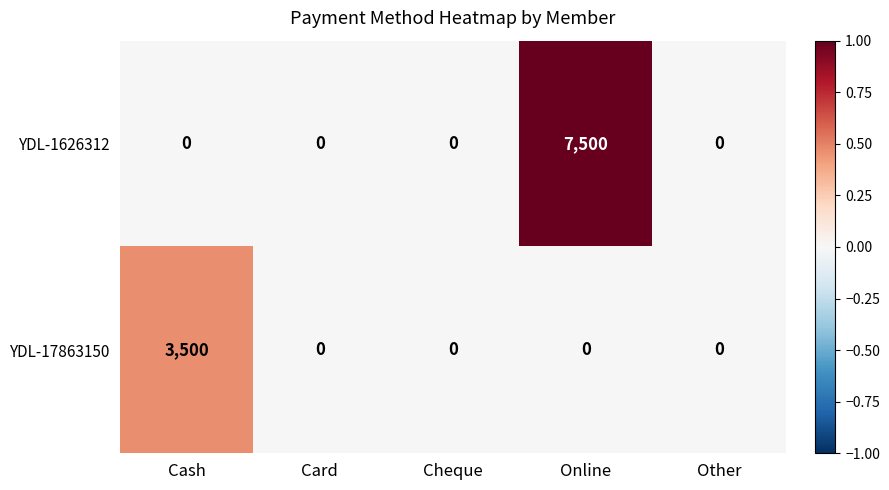

Reading left to right, list all the values displayed in this chart.

YDL-1626312: Cash=0	Card=0	Cheque=0	Online=7500	Other=0
YDL-17863150: Cash=3500	Card=0	Cheque=0	Online=0	Other=0